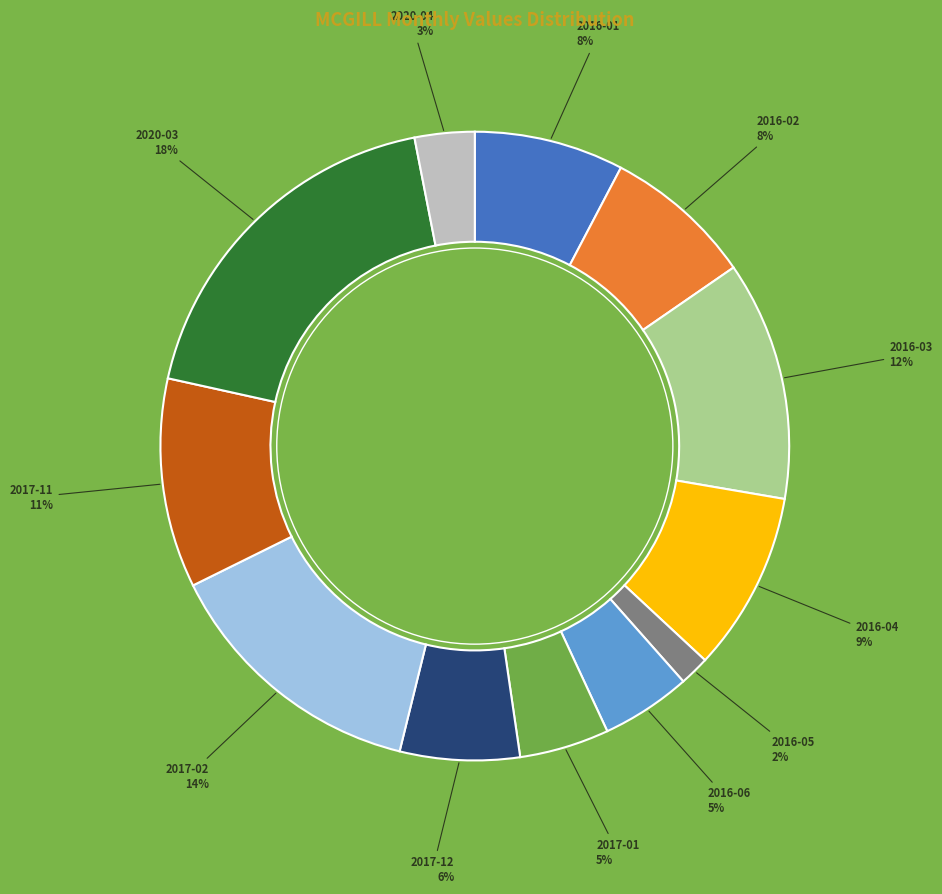

To the nearest percent, what portion does 2017-02 represent?

14%